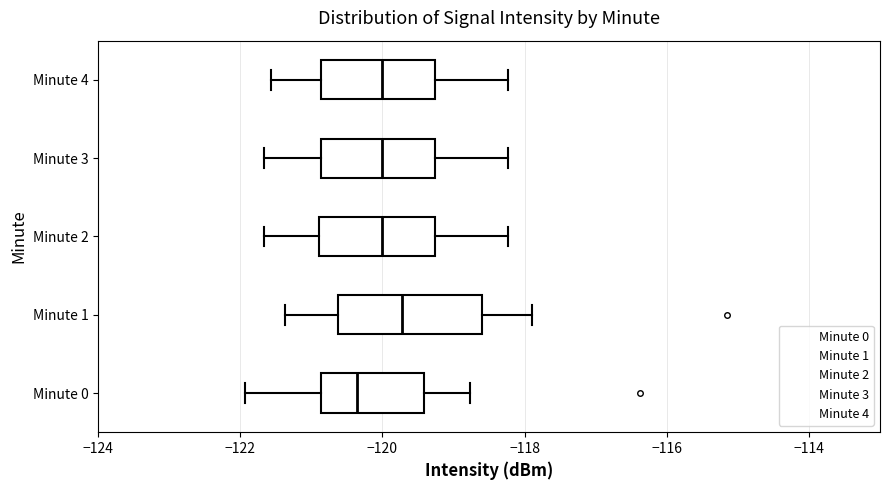

Reading bottom to top, read every box against the x-axis: the position of its median line, the range the box covers, and the ends of its whiskers. The values are not printed on the chart, so give them approximately, as read against the axis.

Minute 0: median -120.4, box -120.8 to -119.4, whiskers -122.0 to -118.8
Minute 1: median -119.8, box -120.6 to -118.6, whiskers -121.4 to -117.8
Minute 2: median -120.0, box -120.8 to -119.2, whiskers -121.6 to -118.2
Minute 3: median -120.0, box -120.8 to -119.2, whiskers -121.6 to -118.2
Minute 4: median -120.0, box -120.8 to -119.2, whiskers -121.6 to -118.2